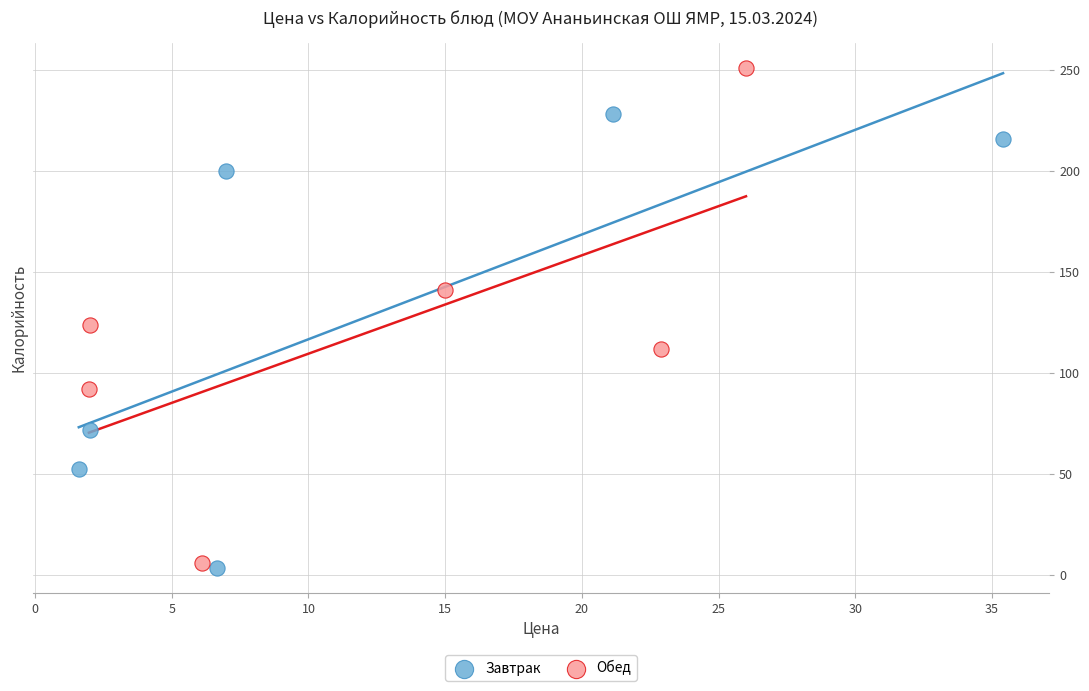

Which series contains the lowest Y value?

Завтрак